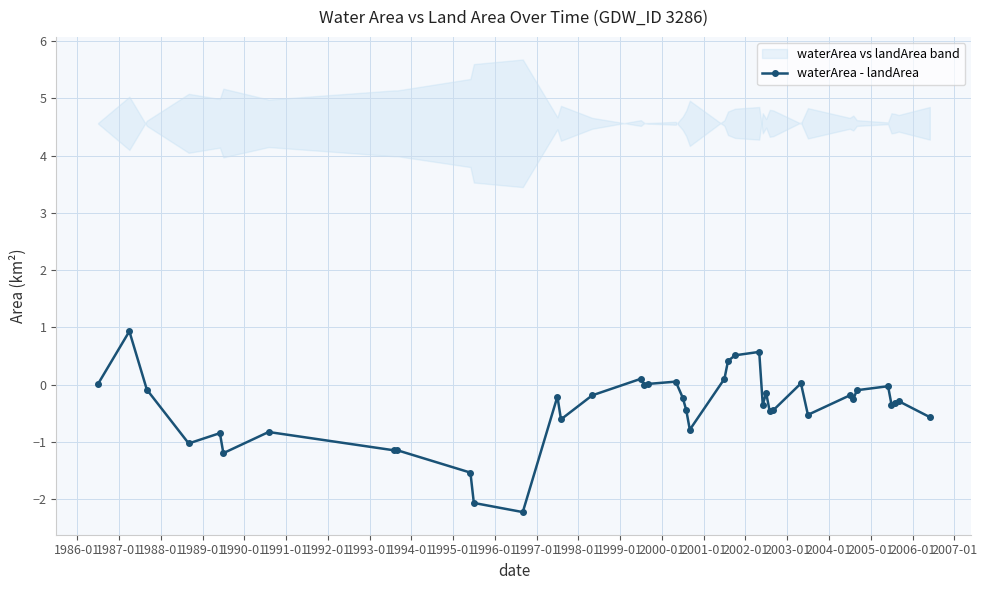

Does the chart have visible grid lines?

Yes